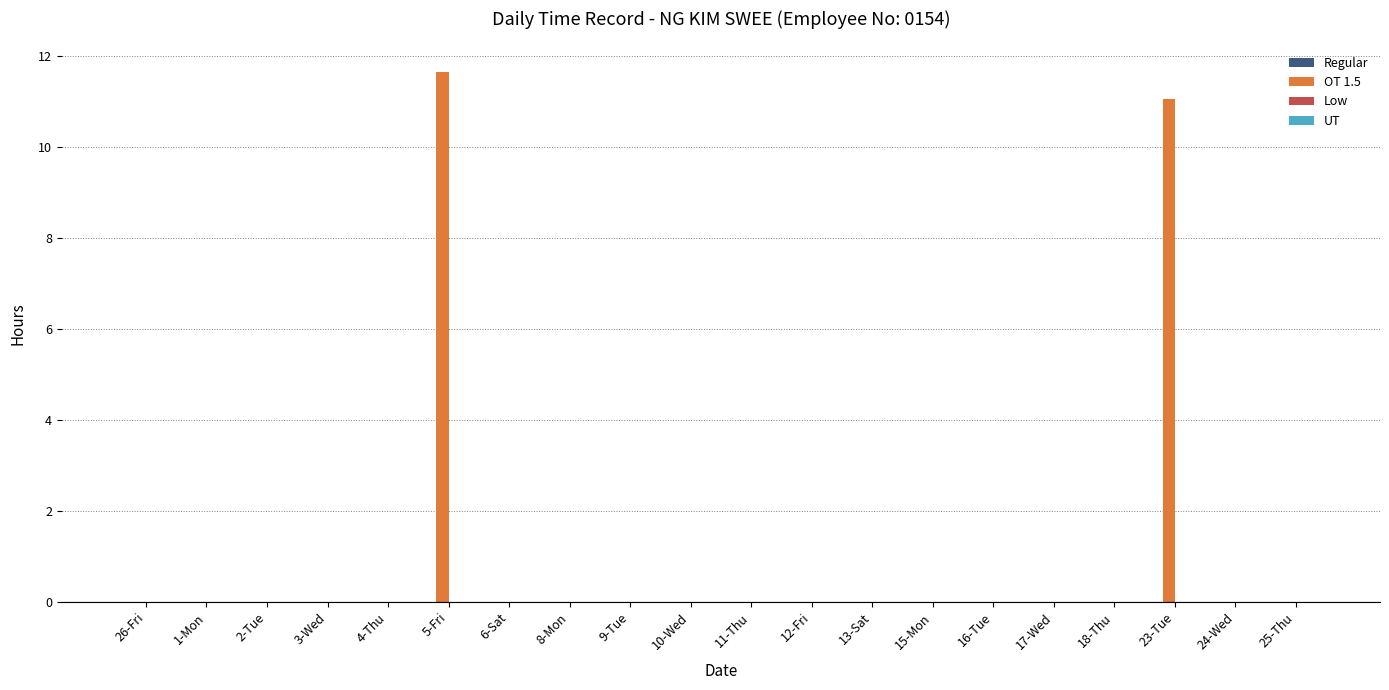

Count the number of categories in the chart.

20